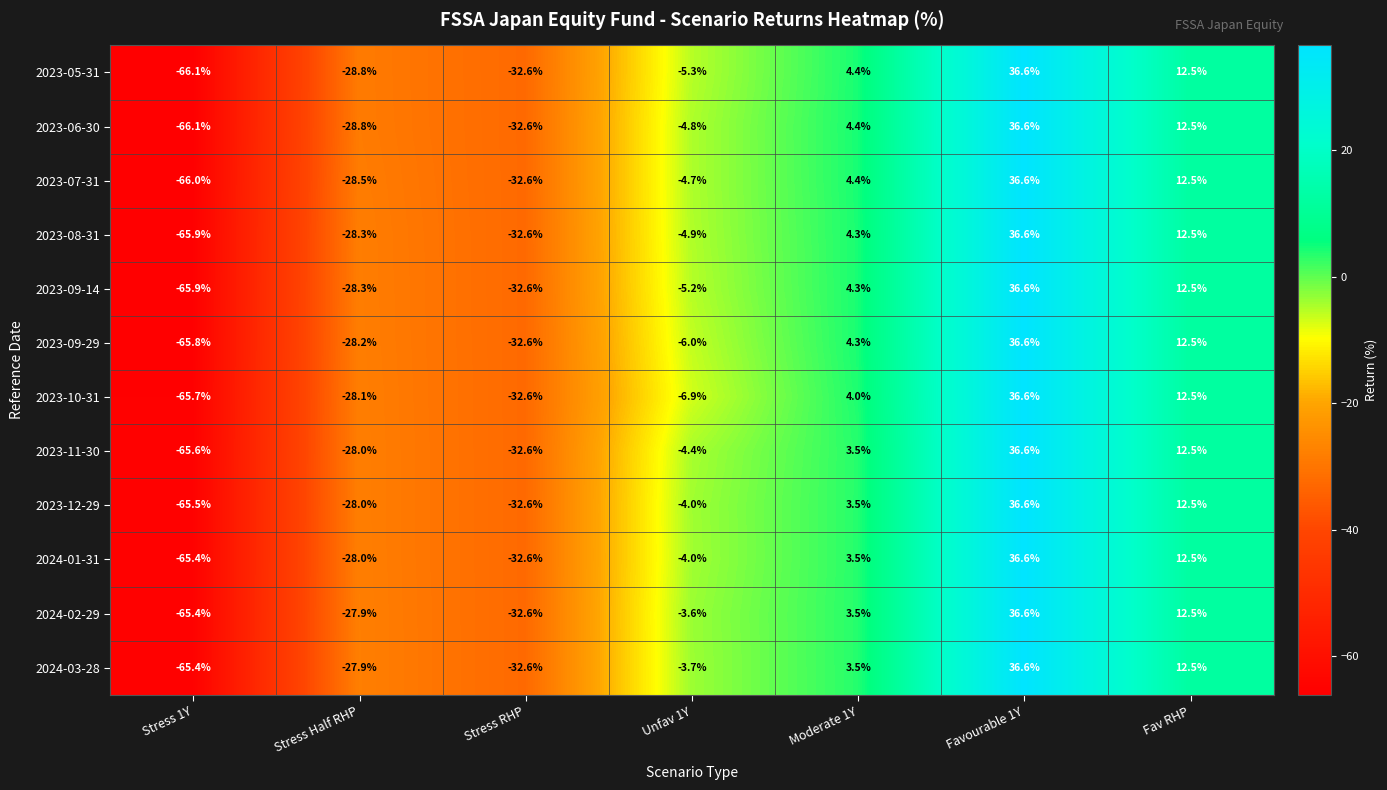

Which series has the largest total across all categories?

2024-02-29